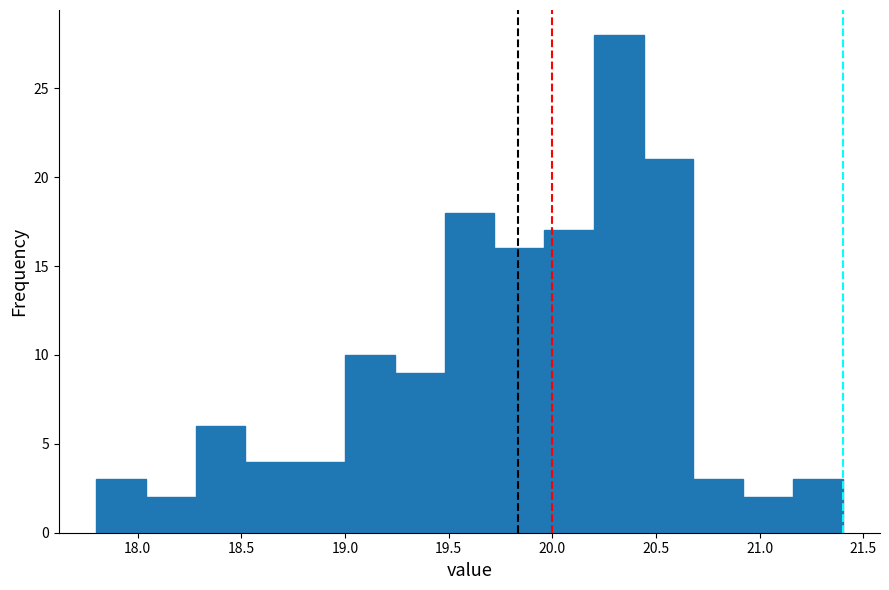

Which range on the x-axis has the tallest bar?

20.20 to 20.44